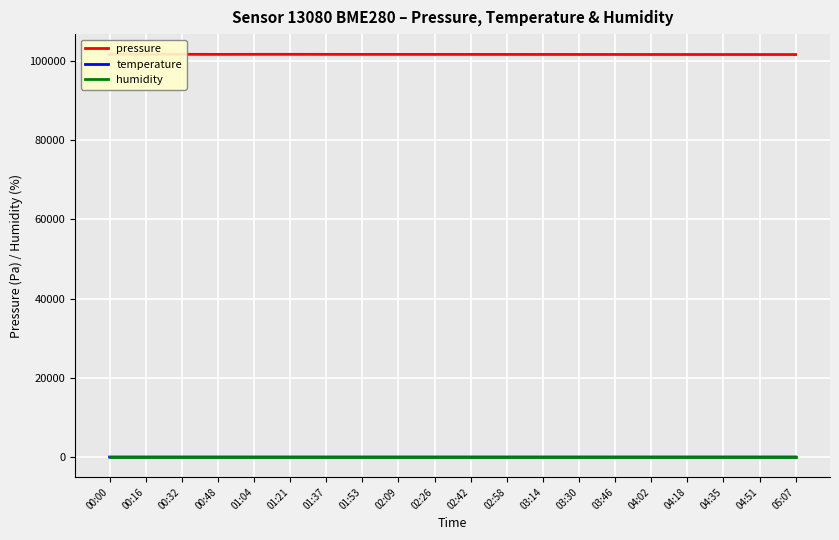

Which series has the largest total across all categories?

pressure